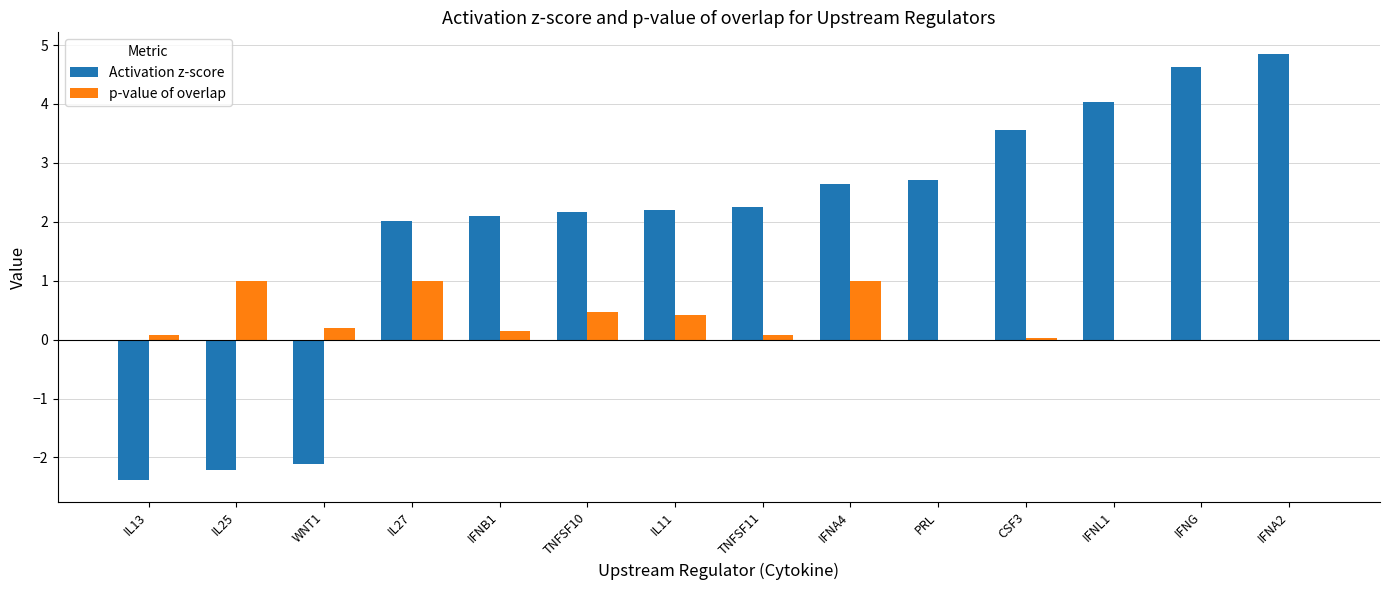

What is the sum of the p-value of overlap values at TNFSF10 and CSF3?

0.5